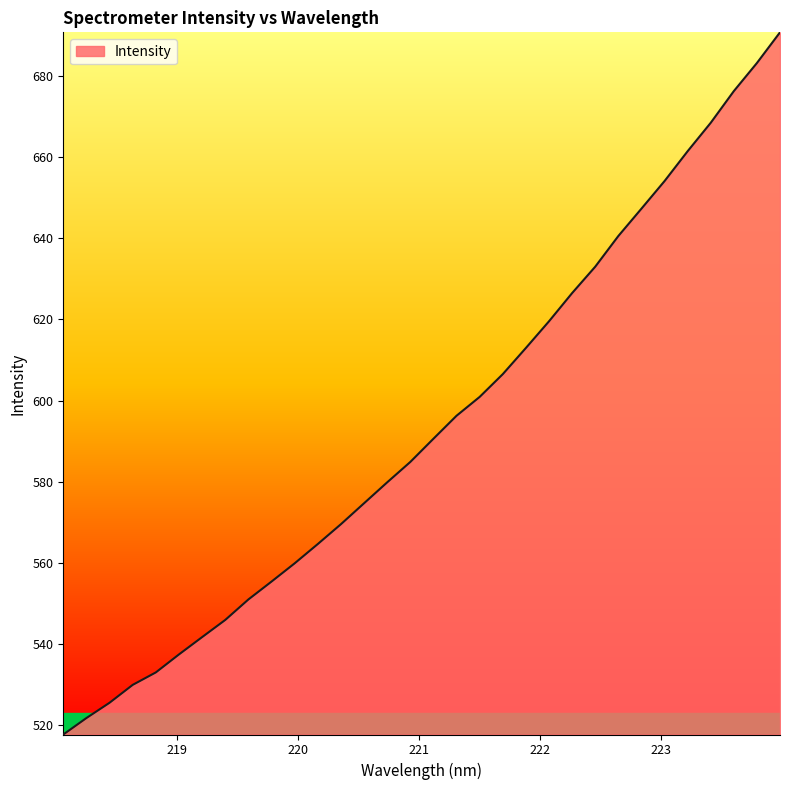

What is the greatest value displayed?

690.8